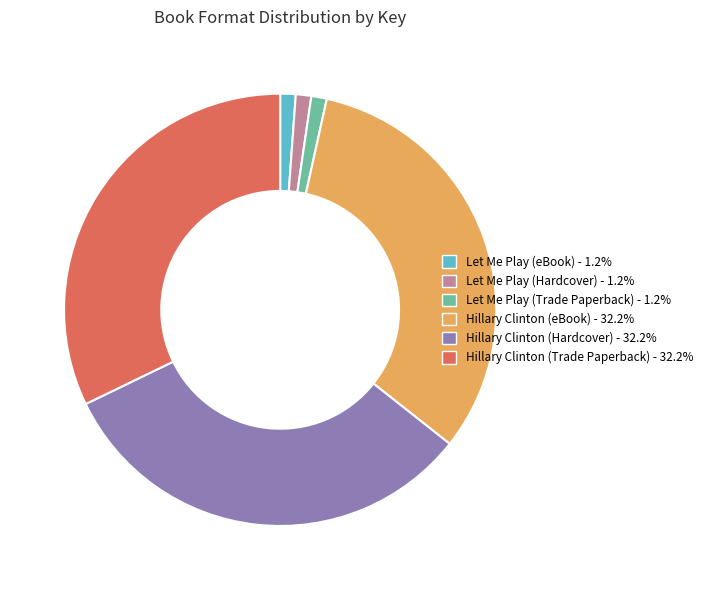

Which has a higher value, Let Me Play (Trade Paperback) or Hillary Clinton (eBook)?

Hillary Clinton (eBook)